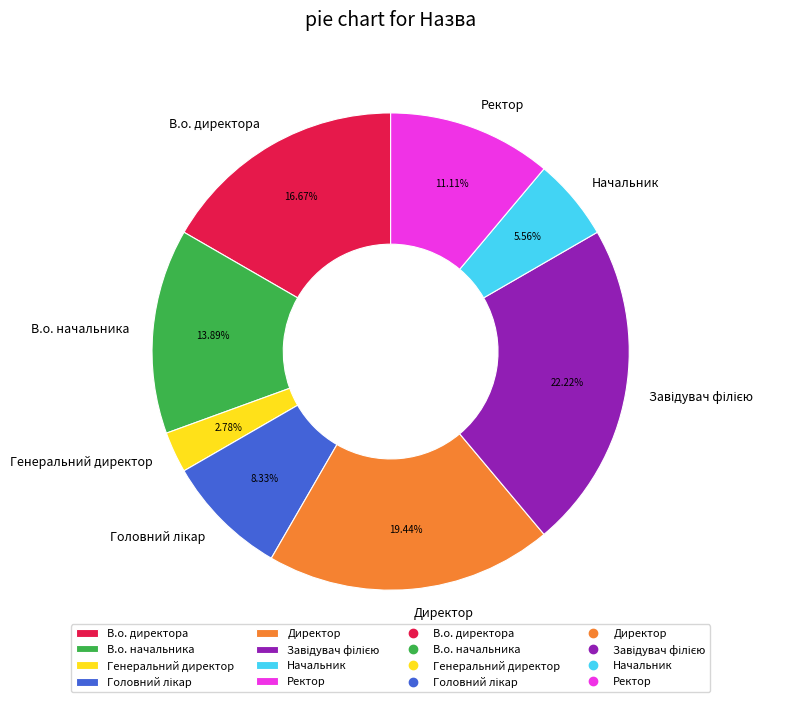

To the nearest percent, what percentage of the pie is В.о. начальника?

14%